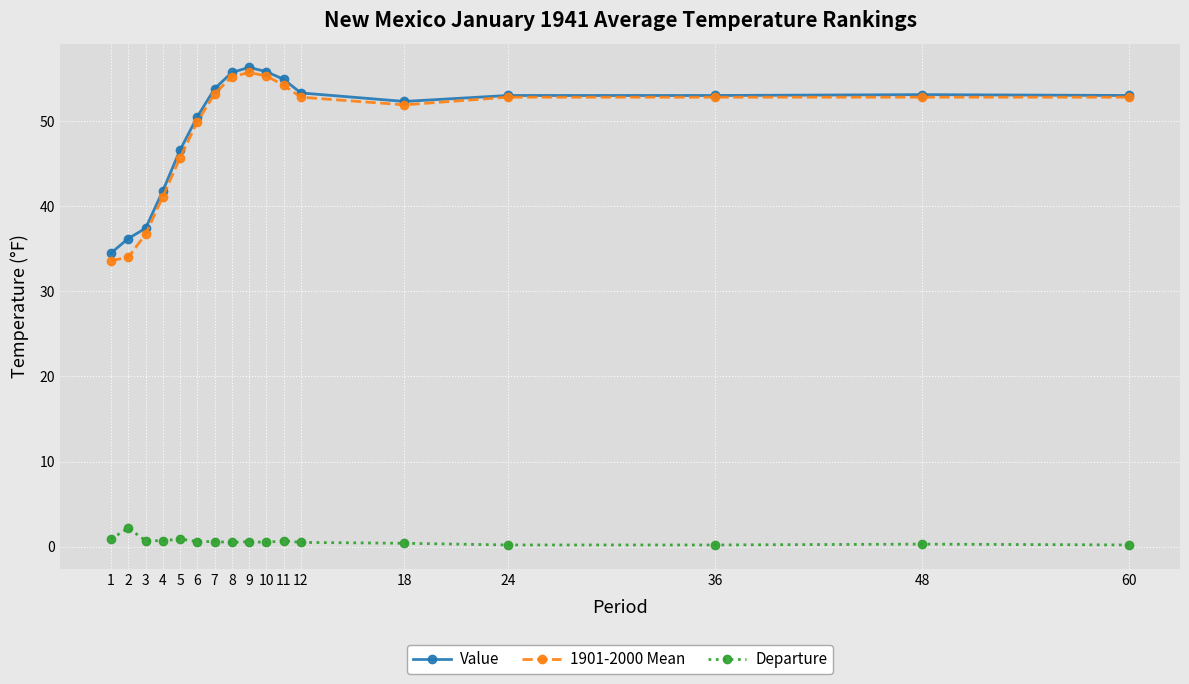

Which series has the largest total across all categories?

Value